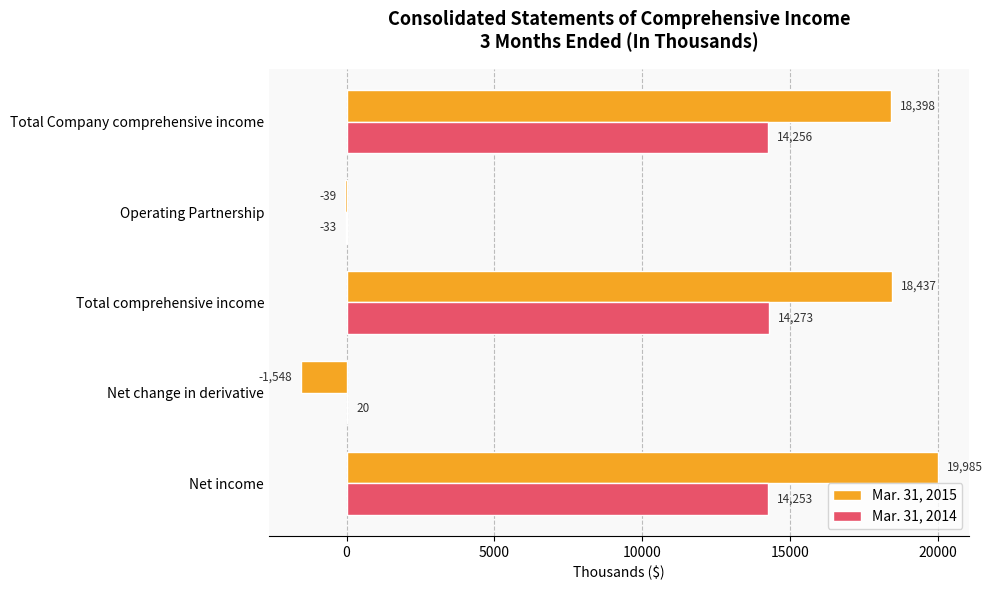

True or false: Mar. 31, 2015 has a value of -39 at Operating Partnership.

True